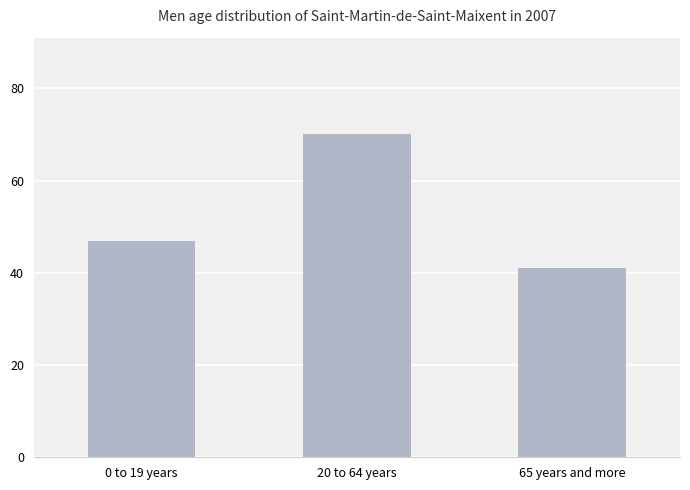

Reading left to right, what are all the values shown in this chart?

0 to 19 years=47	20 to 64 years=70	65 years and more=41